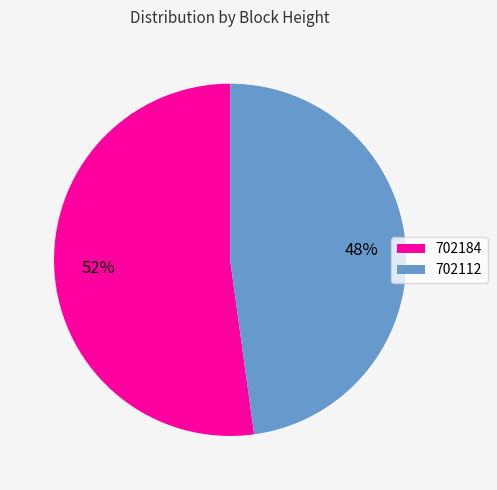

To the nearest percent, what is the average slice percentage?

50%